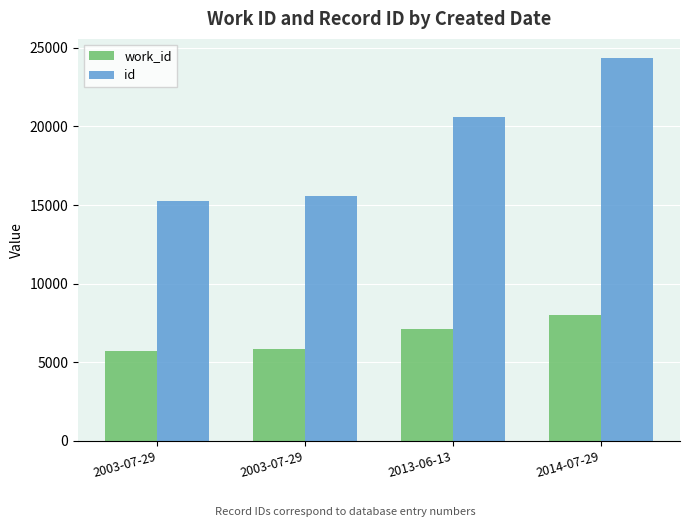

True or false: id has a value of 6989 at 2014-07-29.

False